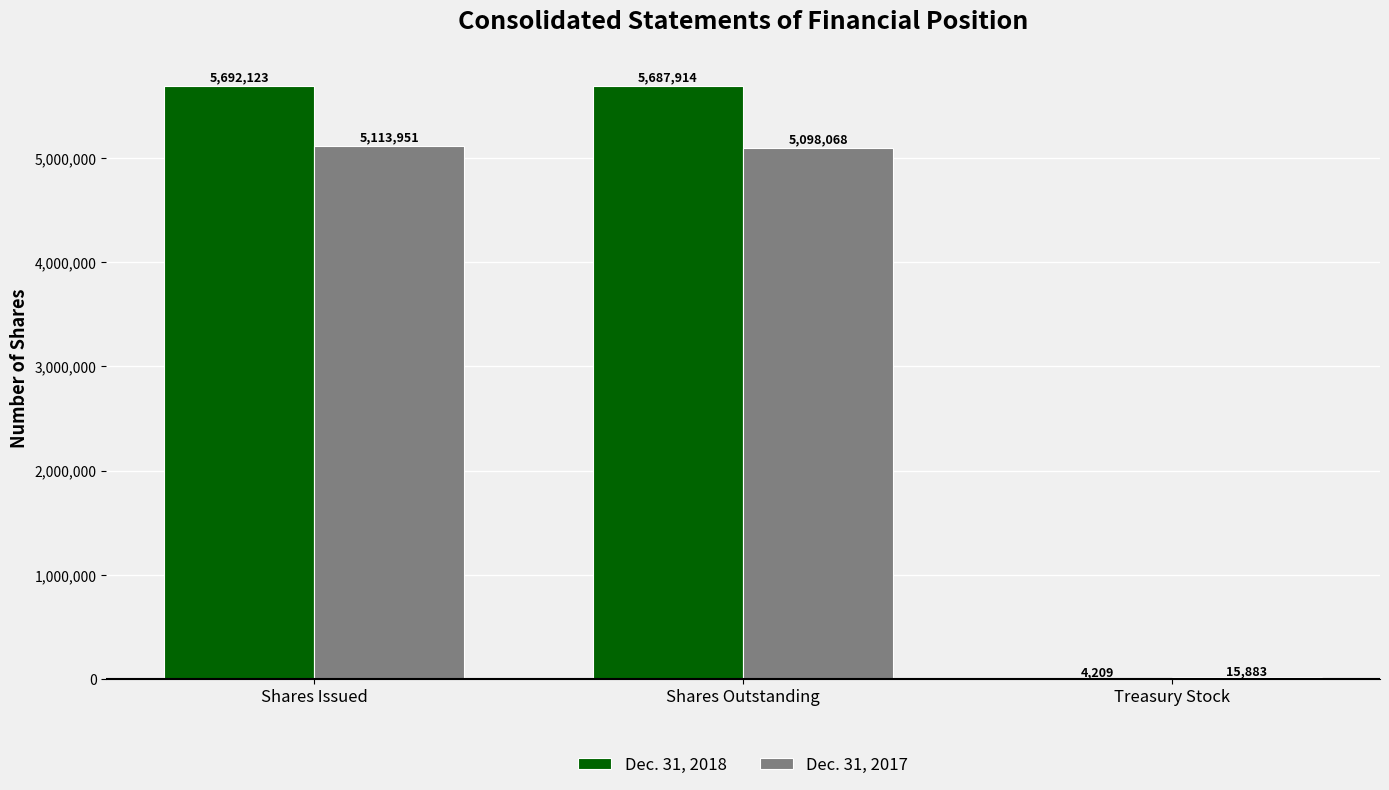

Which series has the largest total across all categories?

Dec. 31, 2018